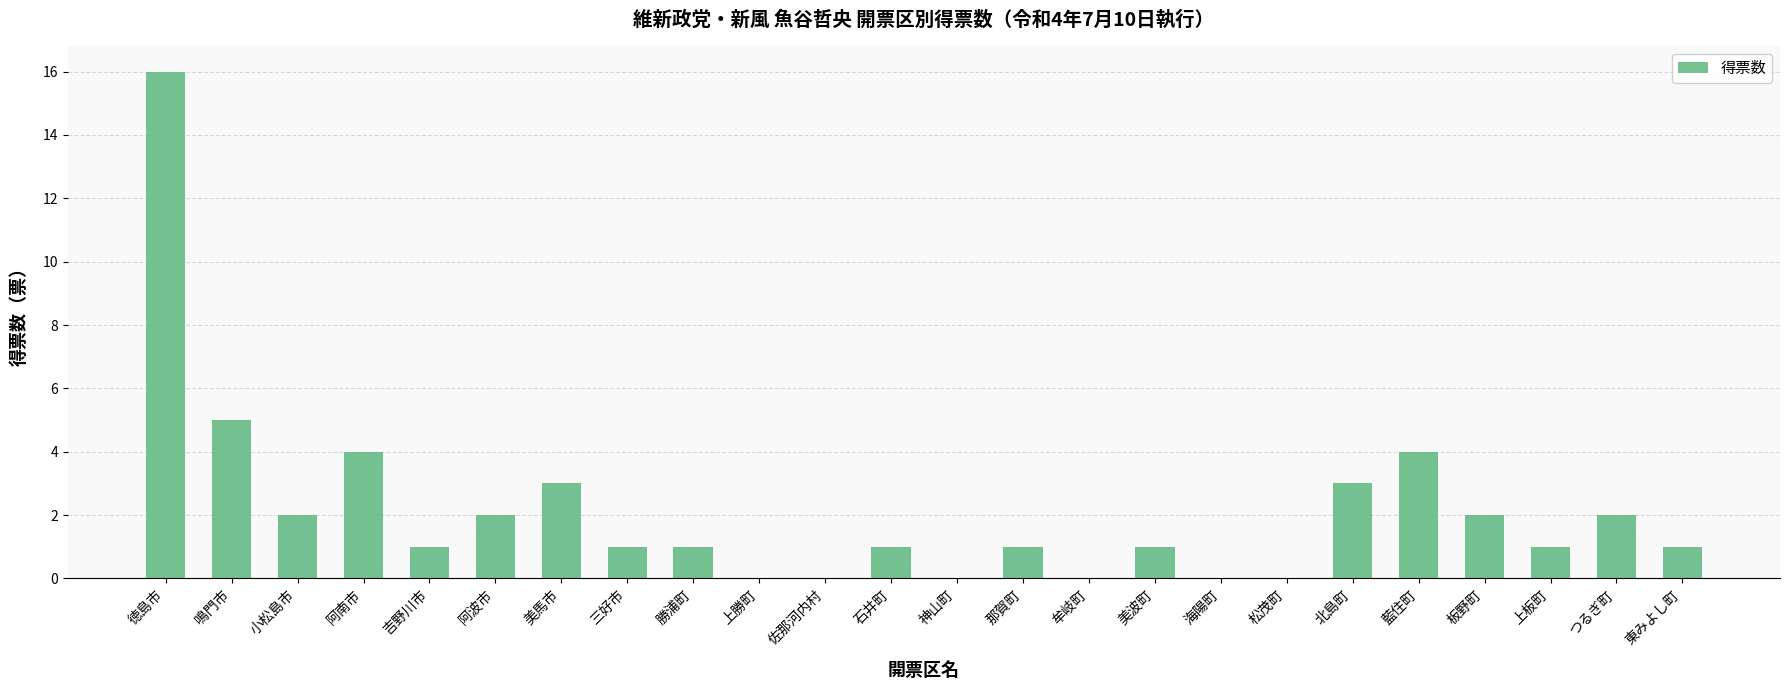

What is the sum of all values?

51